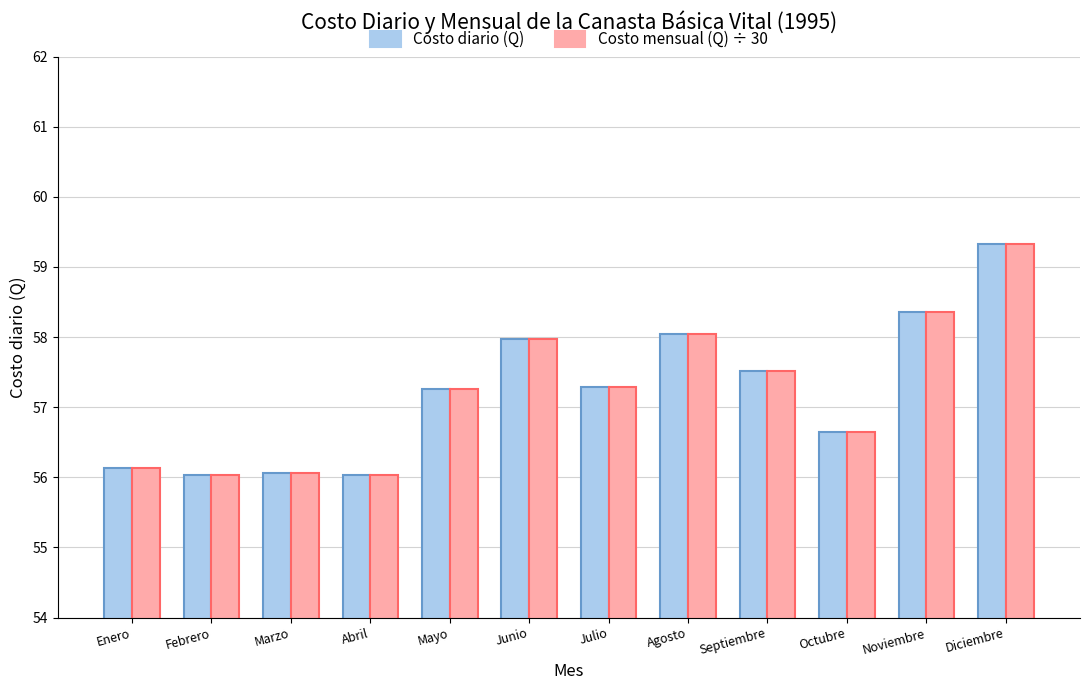

True or false: Costo diario (Q) has a value of 56.1 at Marzo.

True